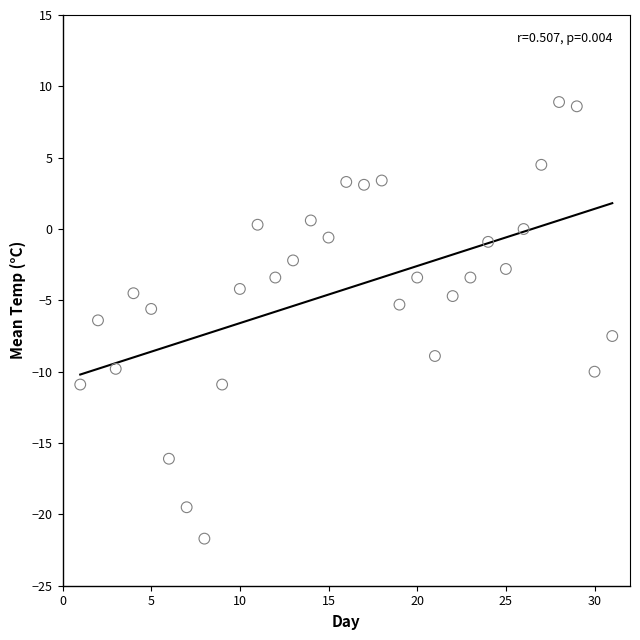

What is the range of X values (max minus min)?

30.0